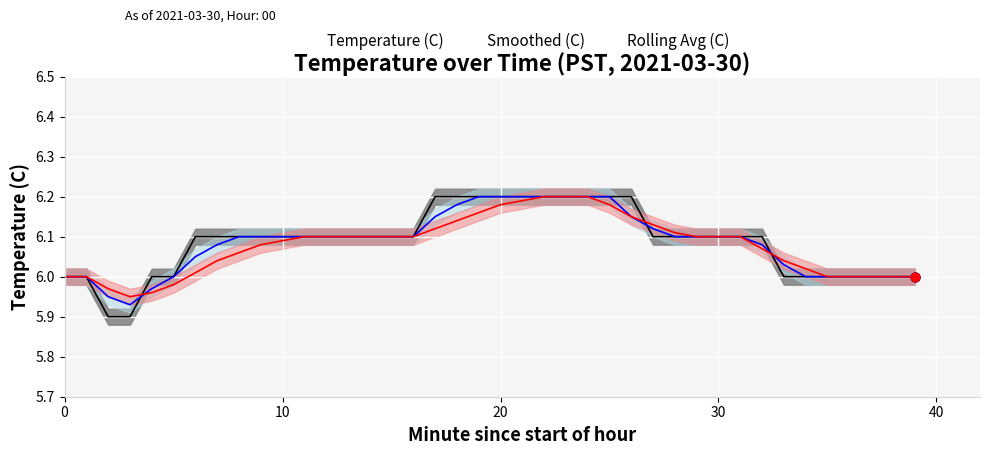

Which series has the widest spread of Y values?

Temperature (C)